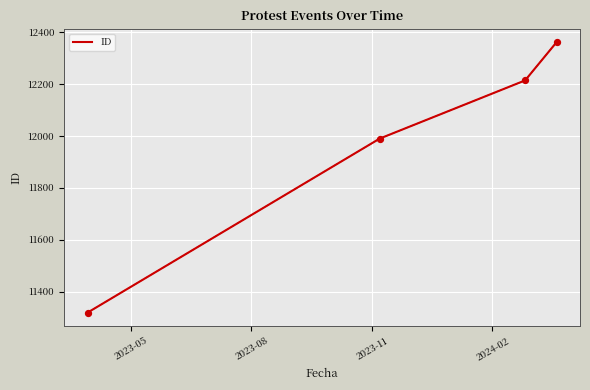

What is the minimum value shown in the chart?

11319